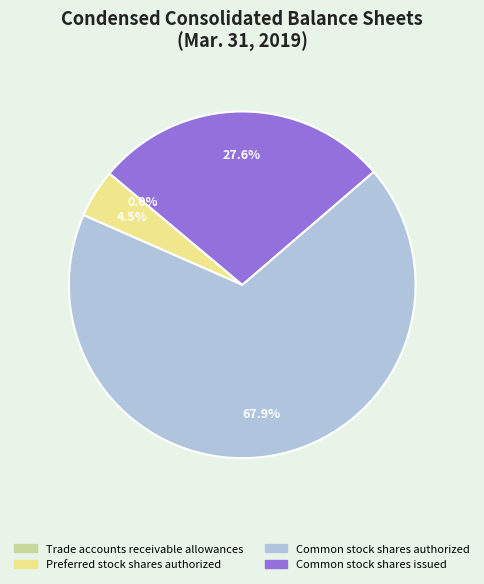

Which slice is the largest?

Common stock shares authorized